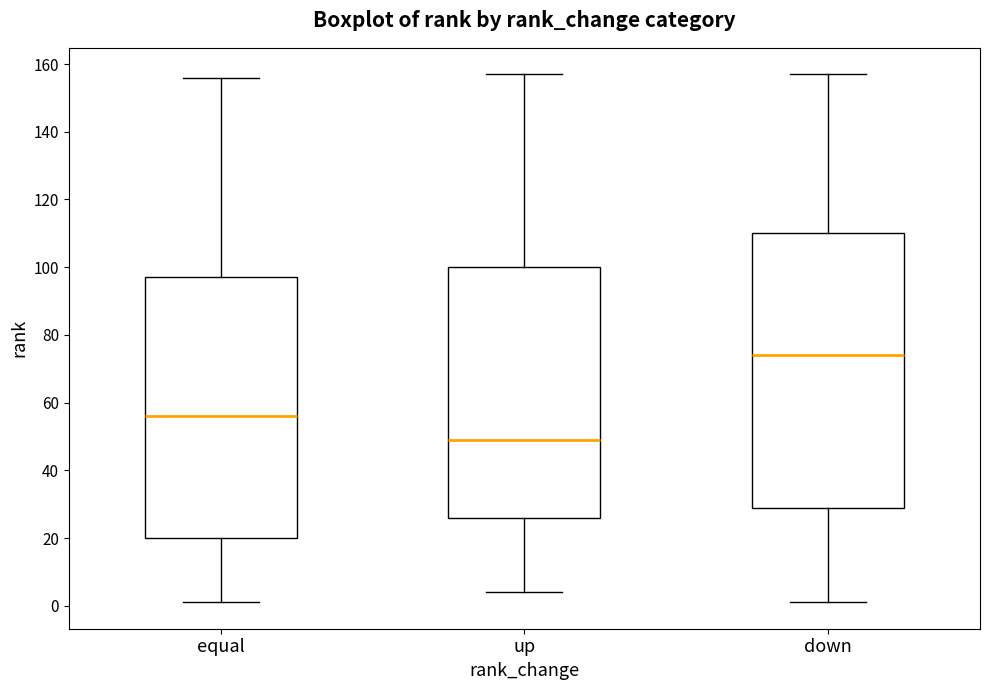

Reading left to right, read every box against the y-axis: the position of its median line, the range the box covers, and the ends of its whiskers. The values are not printed on the chart, so give them approximately, as read against the axis.

equal: median 56, box 20 to 98, whiskers 2 to 156
up: median 50, box 26 to 100, whiskers 4 to 158
down: median 74, box 30 to 110, whiskers 2 to 158